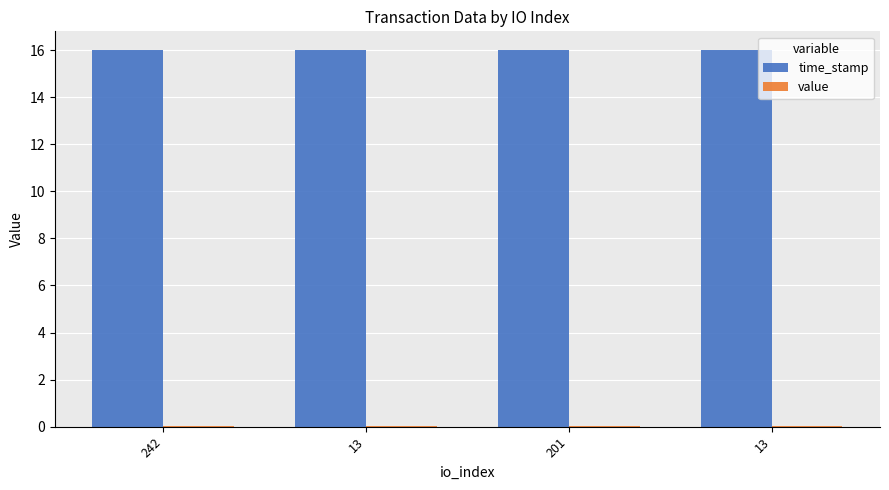

How many groups of bars are there?

4